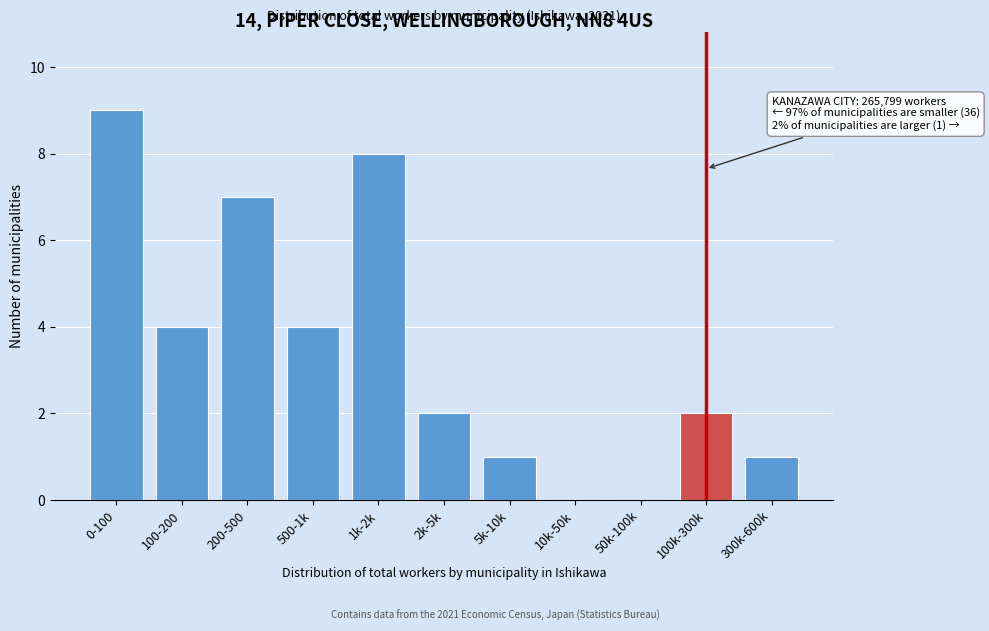

Reading left to right, transcribe all the data shown in this chart.

0-100=9	100-200=4	200-500=7	500-1k=4	1k-2k=8	2k-5k=2	5k-10k=1	10k-50k=0	50k-100k=0	100k-300k=2	300k-600k=1